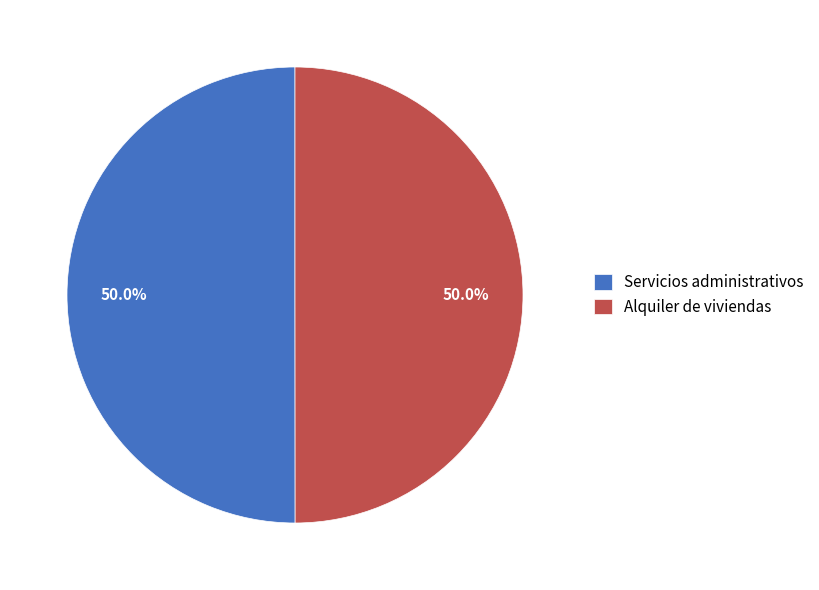

What is the ratio of the value at Servicios administrativos to the value at Alquiler de viviendas?

1.0